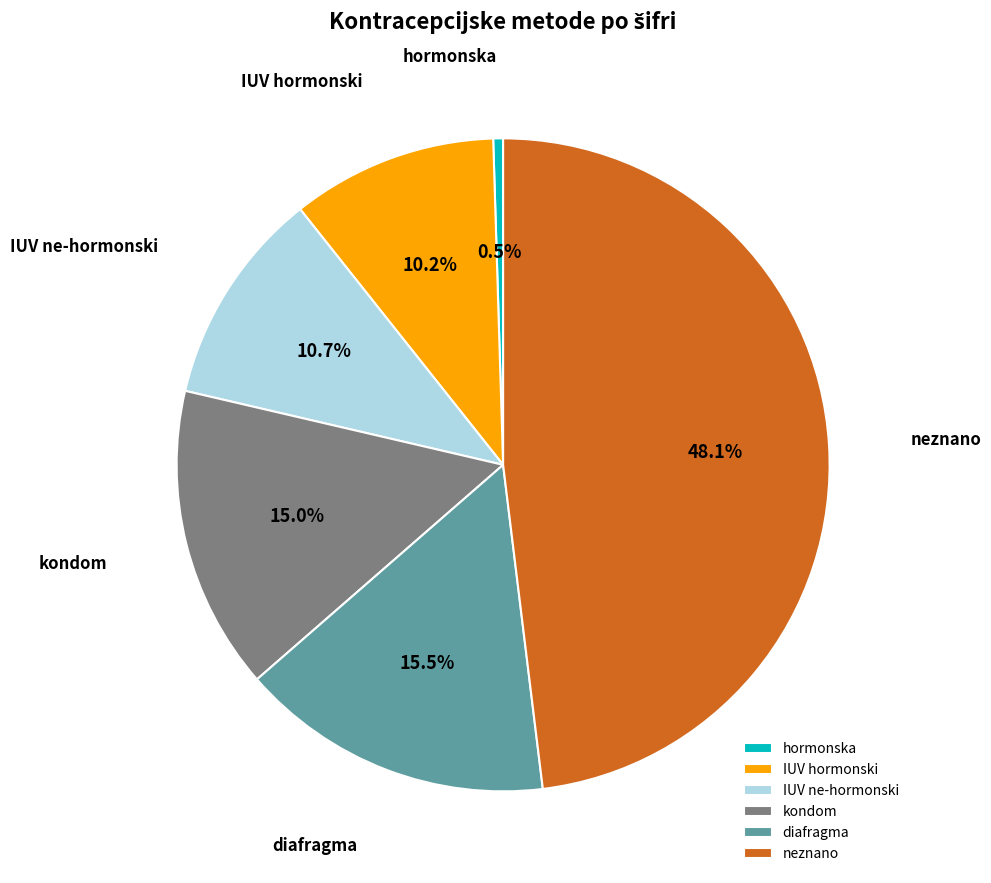

What is the ratio of the value at diafragma to the value at neznano?

0.3